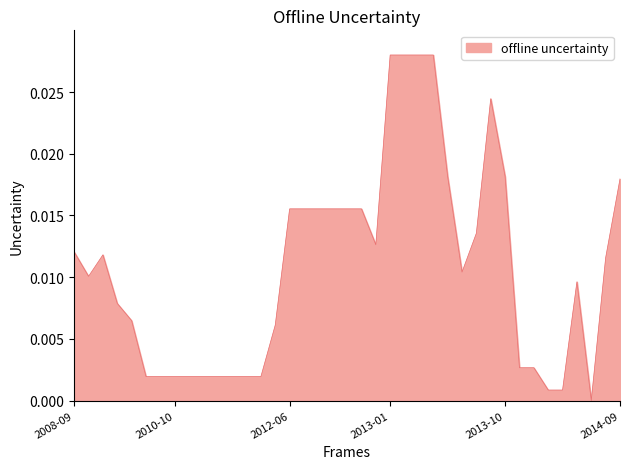

True or false: there are more than 0 points higher than both neighbors.

True